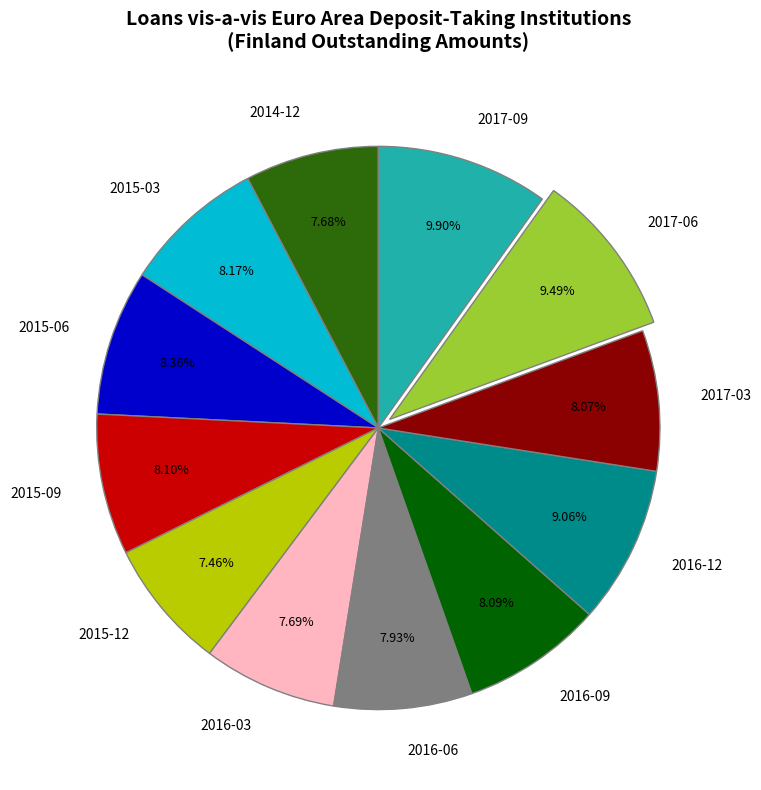

Is the sum of 2017-06 and 2014-12 greater than half?

No